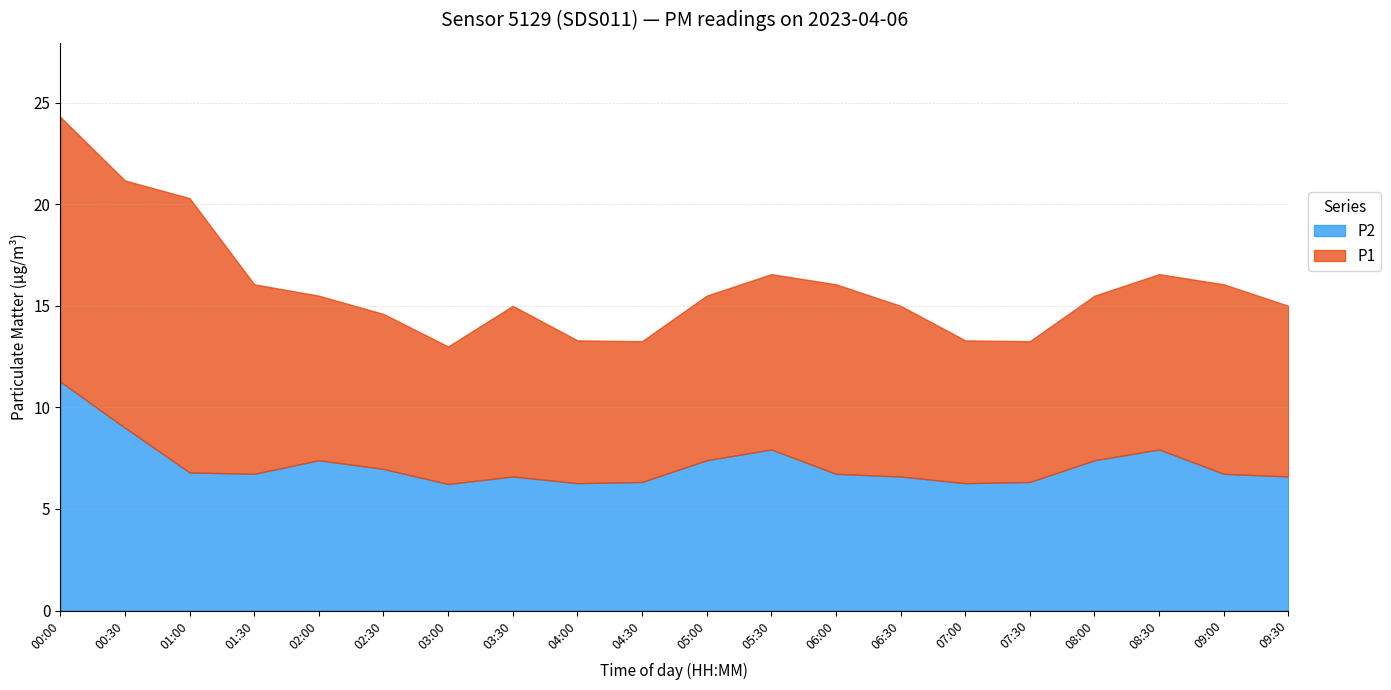

At how many categories does at least one series exceed 12?

3